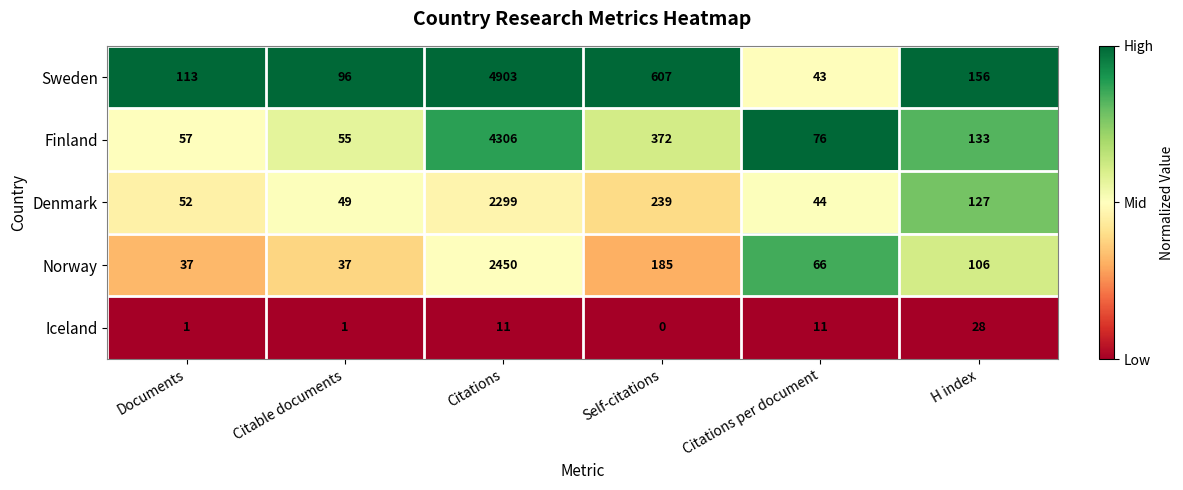

At how many categories does at least one series exceed 0?

6